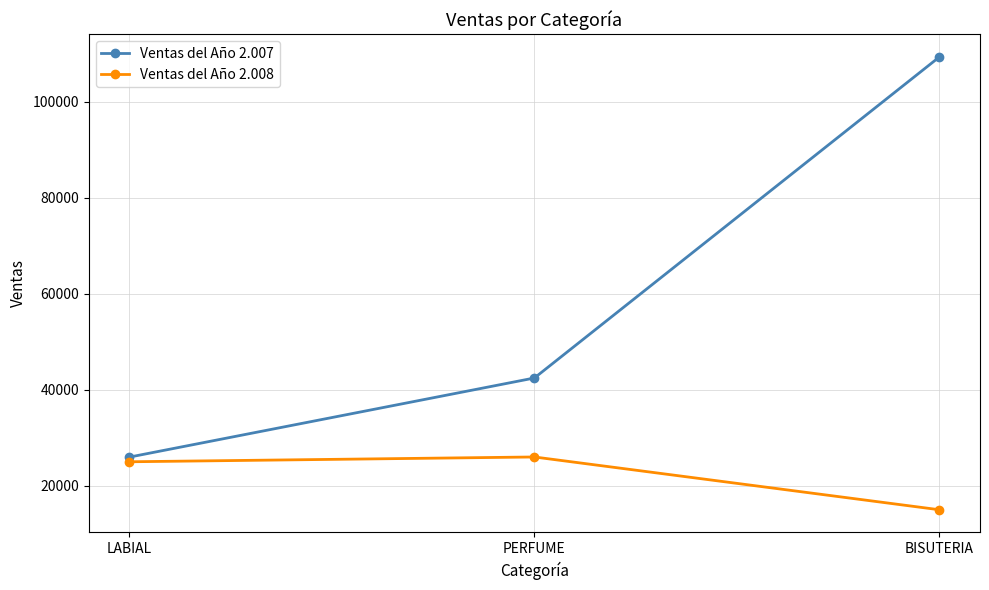

How many distinct data groups are displayed?

2